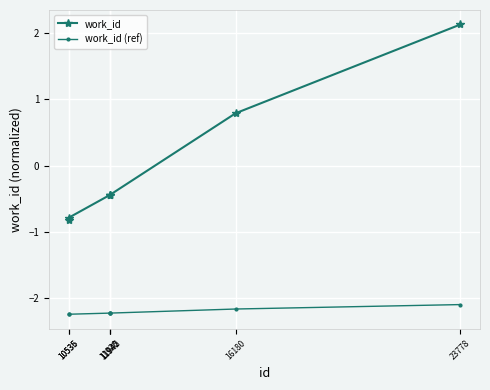

Does the chart display data point markers on the line(s)?

Yes